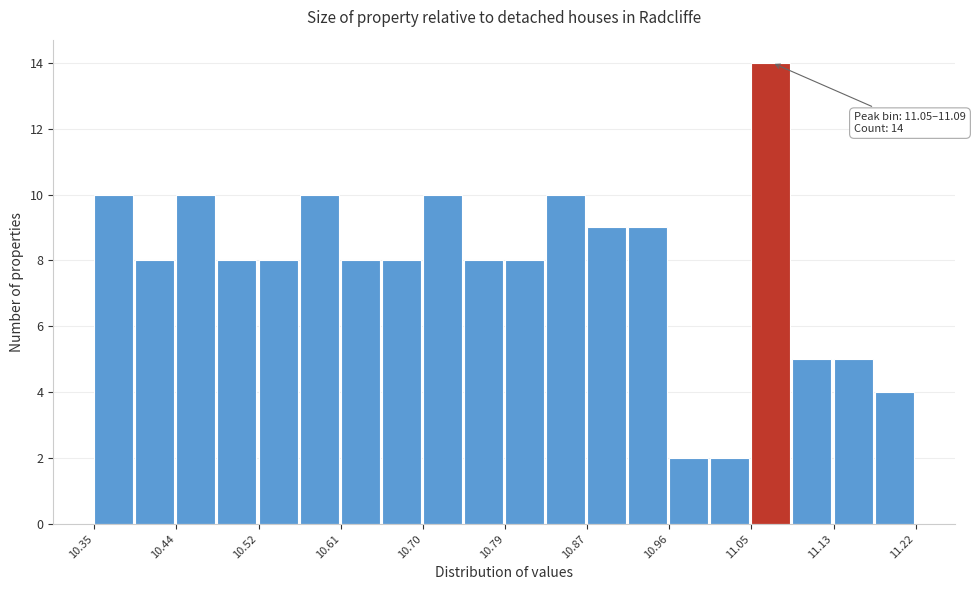

Which range on the x-axis has the tallest bar?

11.05 to 11.09